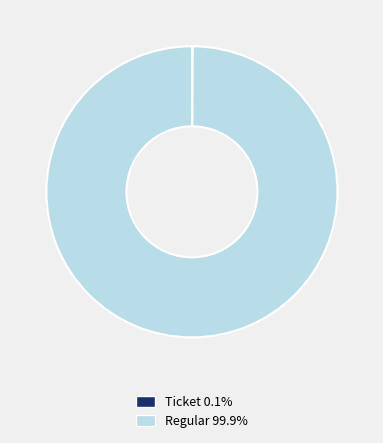

Which slice represents more than half of the pie?

Regular